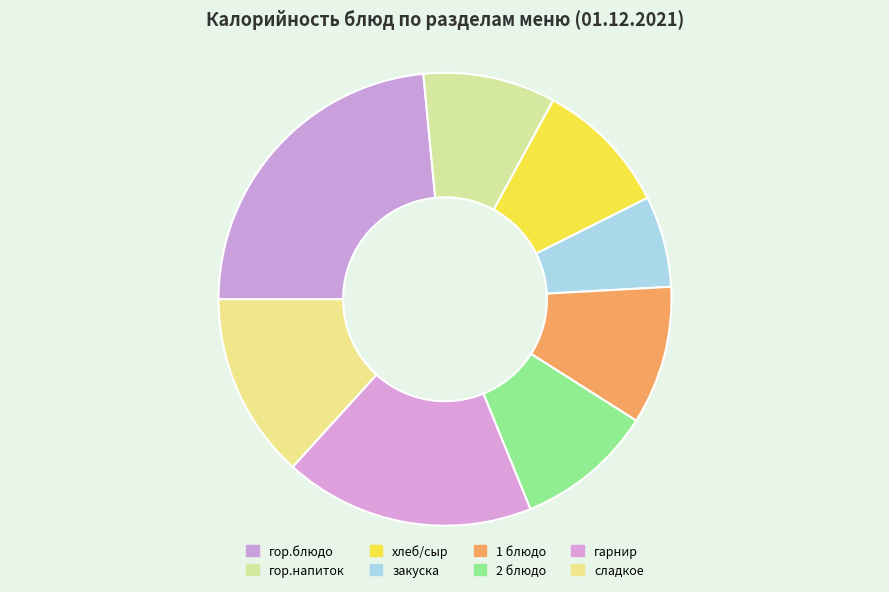

How many slices are in this pie chart?

8